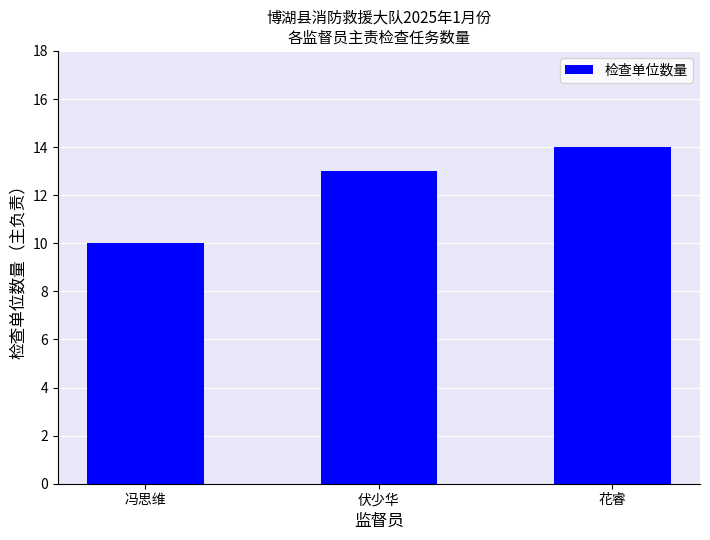

How many categories are shown in the chart?

3